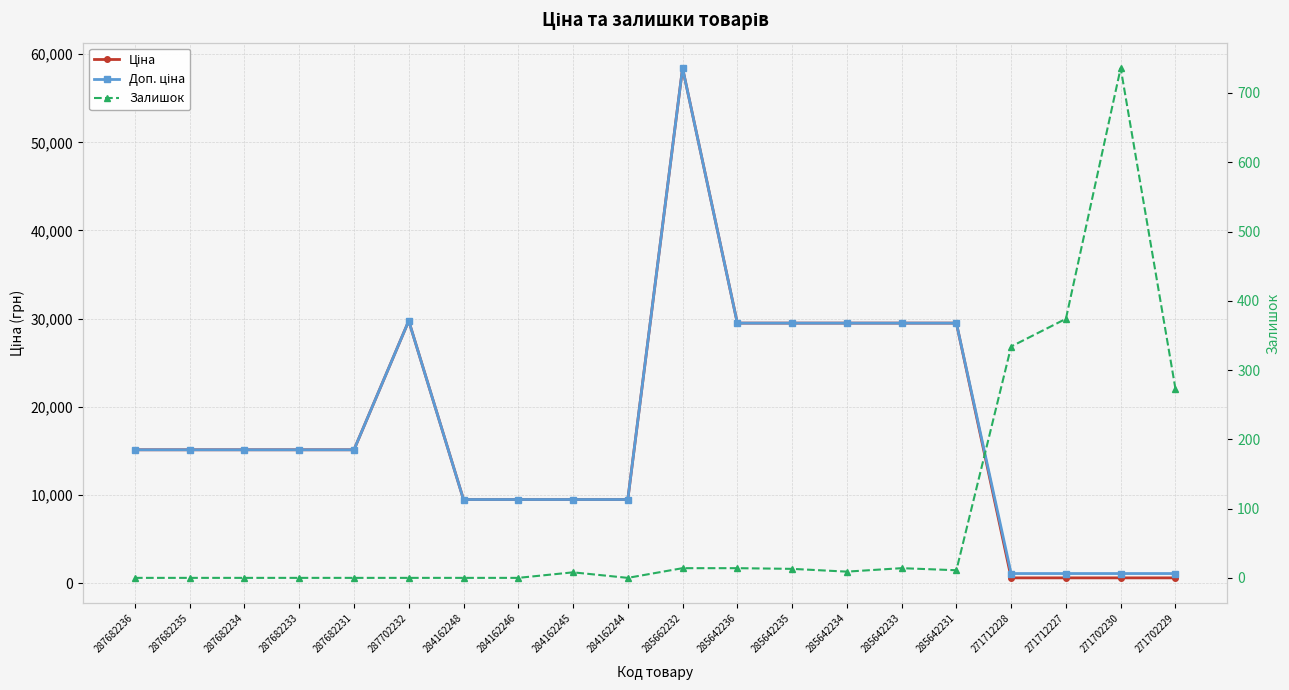

Where do Ціна and Залишок first cross each other?

271712227 and 271702230